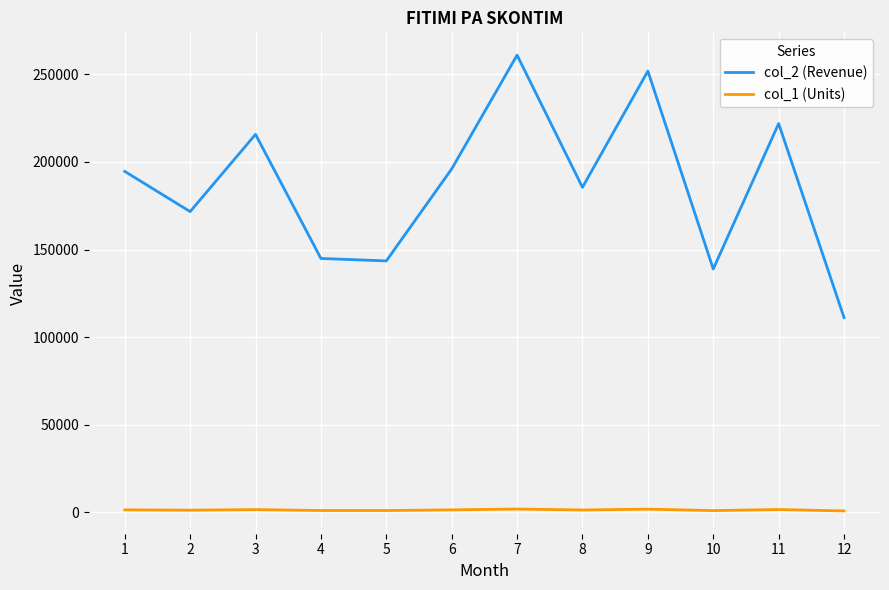

Rank the series by their average value, from lowest to highest.

col_1 (Units), col_2 (Revenue)